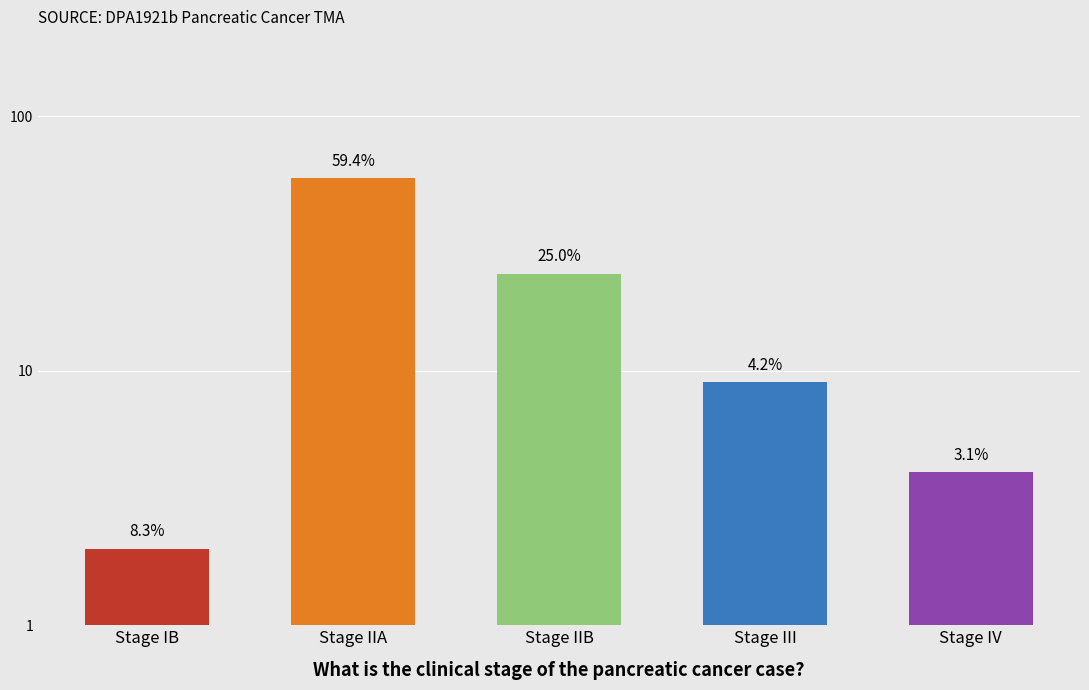

Does the chart contain stacked bars?

No